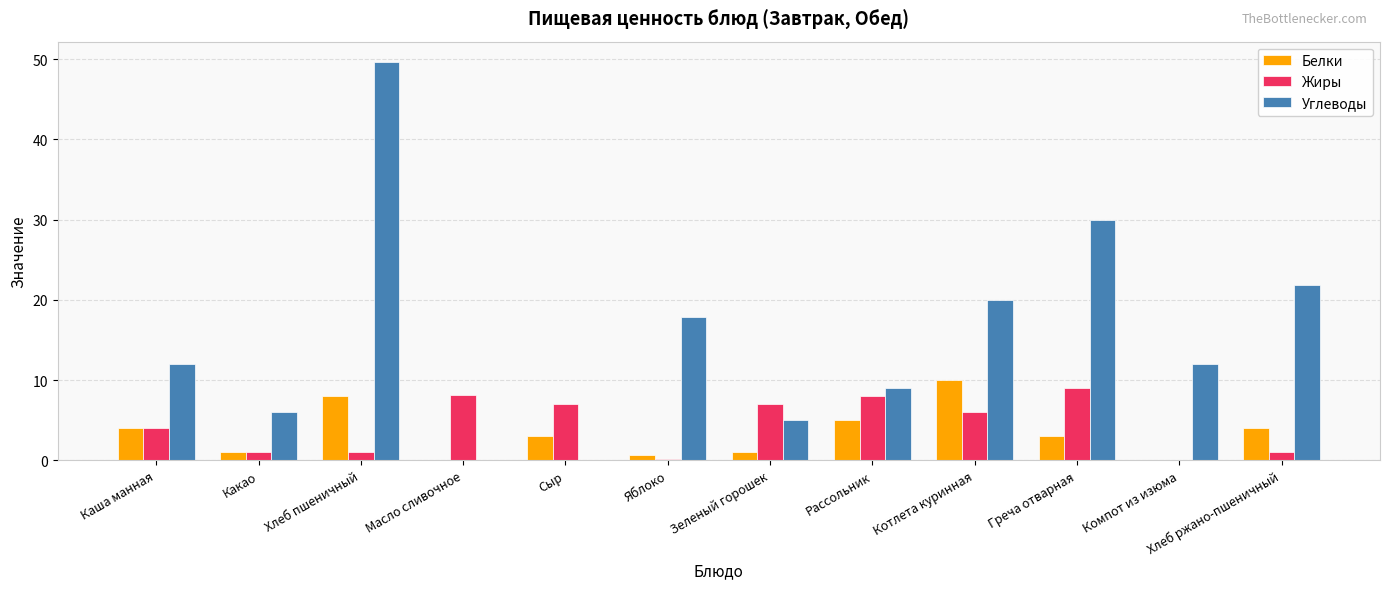

At which category is the sum across all series the highest?

Хлеб пшеничный